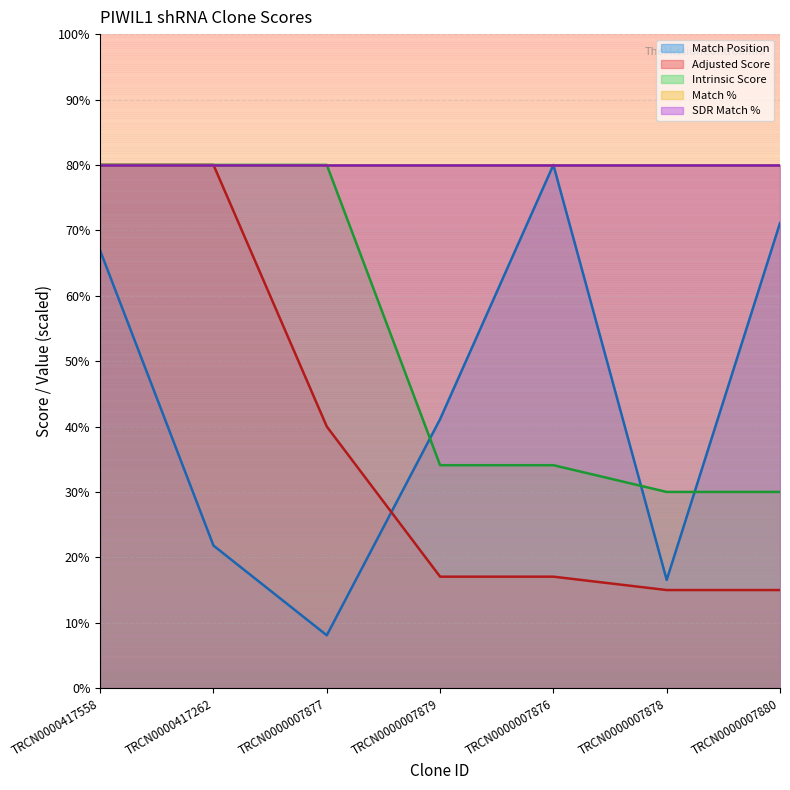

How many values in the Match Position series are below 41?

3